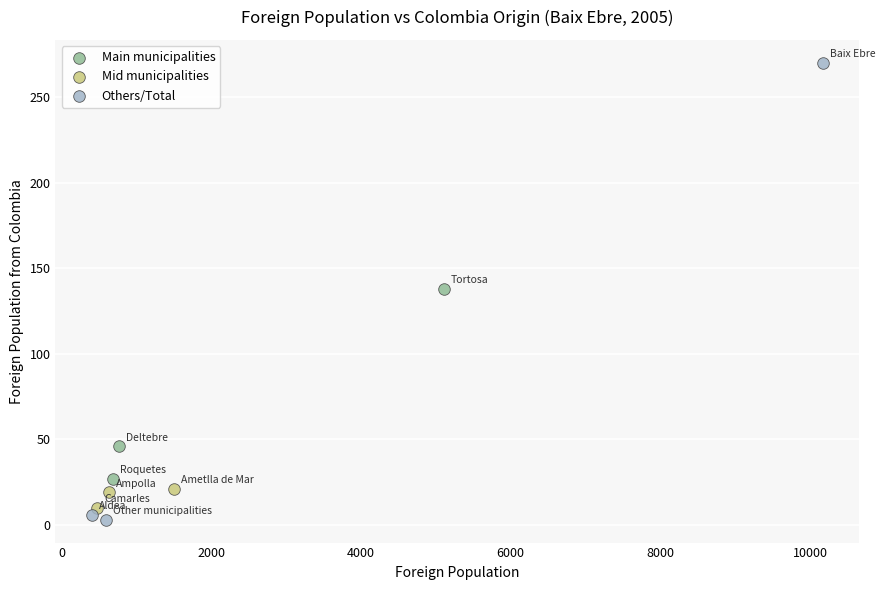

Which series reaches the maximum Y coordinate?

Others/Total